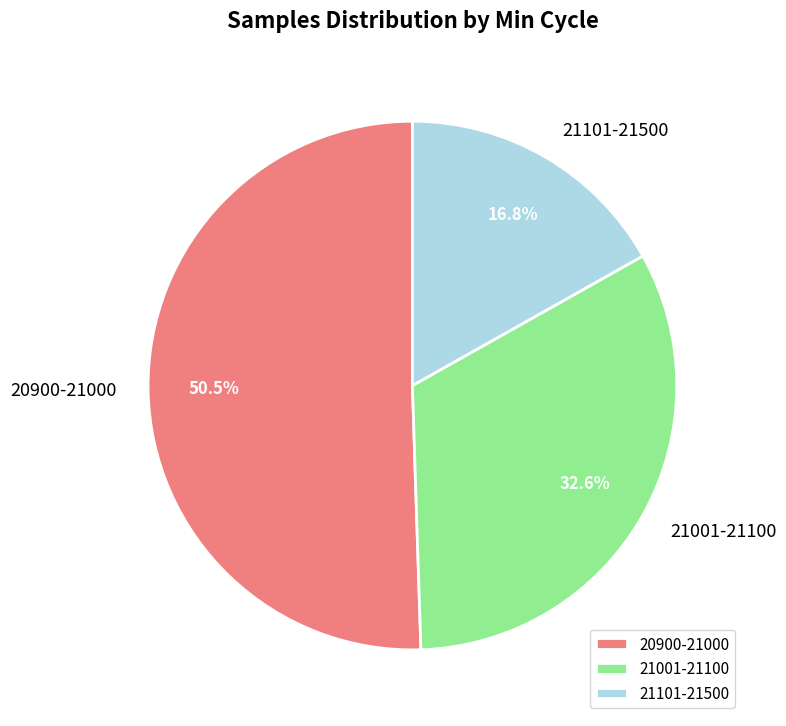

Which category has the biggest portion of the pie?

20900-21000